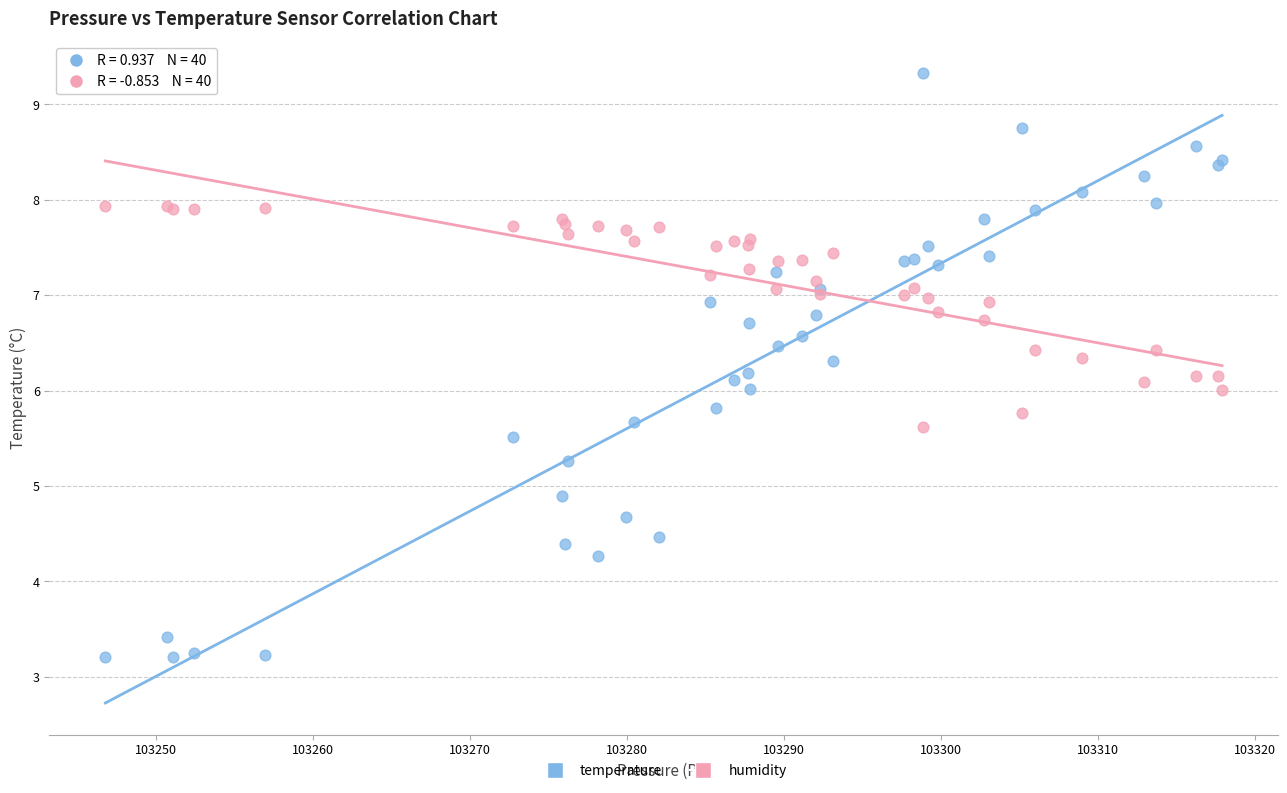

Which series has the widest spread of Y values?

temperature